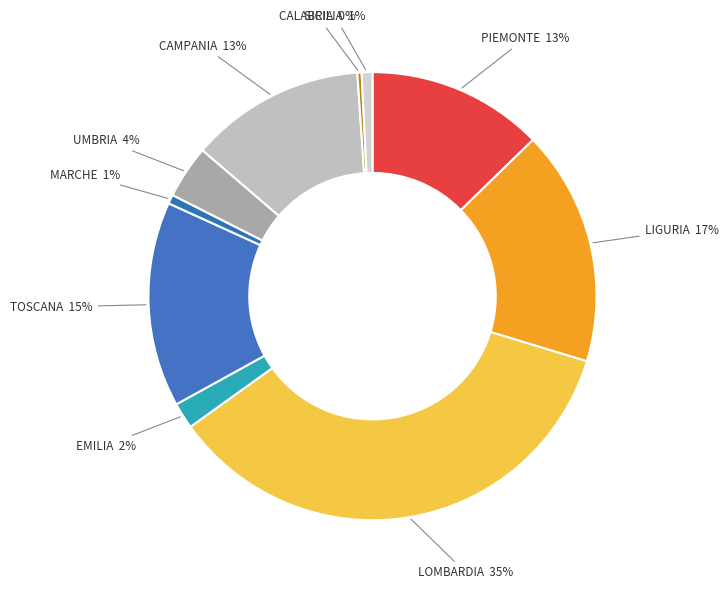

Is it true that TOSCANA is 15% of the pie?

True